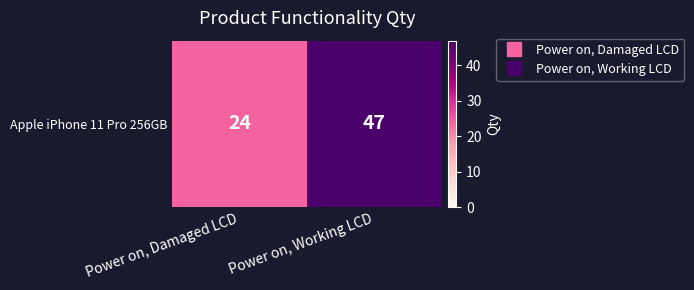

What is the ratio of the value at Power on, Working LCD to the value at Power on, Damaged LCD?

2.0